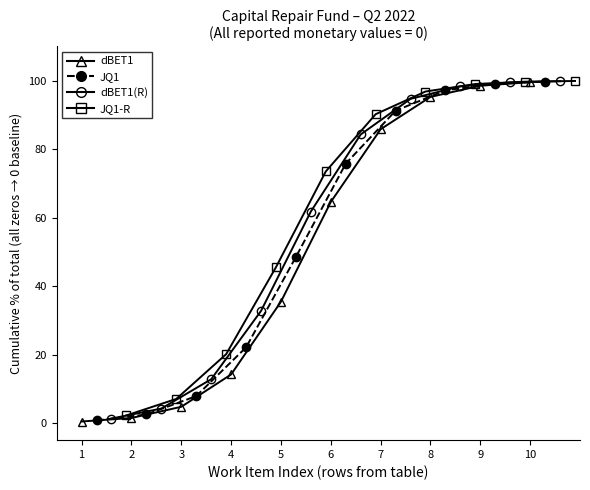

What is the highest value of the dBET1 series?

99.6